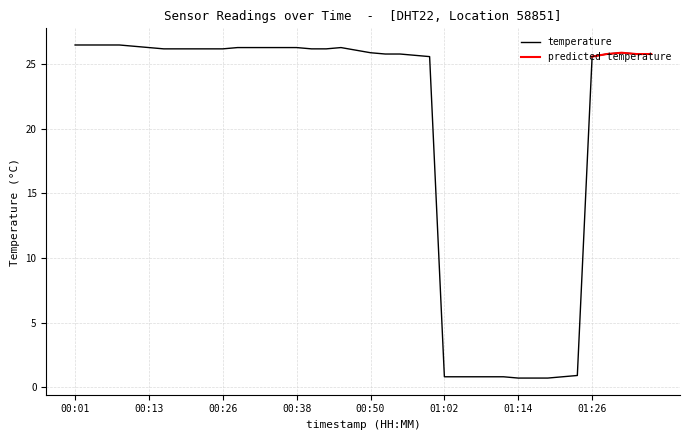

Reading left to right, extract all data points from this chart.

26.5	26.5	26.5	26.5	26.4	26.3	26.2	26.2	26.2	26.2	26.2	26.3	26.3	26.3	26.3	26.3	26.2	26.2	26.3	26.1	25.9	25.8	25.8	25.7	25.6	0.8	0.8	0.8	0.8	0.8	0.7	0.7	0.7	0.8	0.9	25.6	25.8	25.9	25.8	25.8